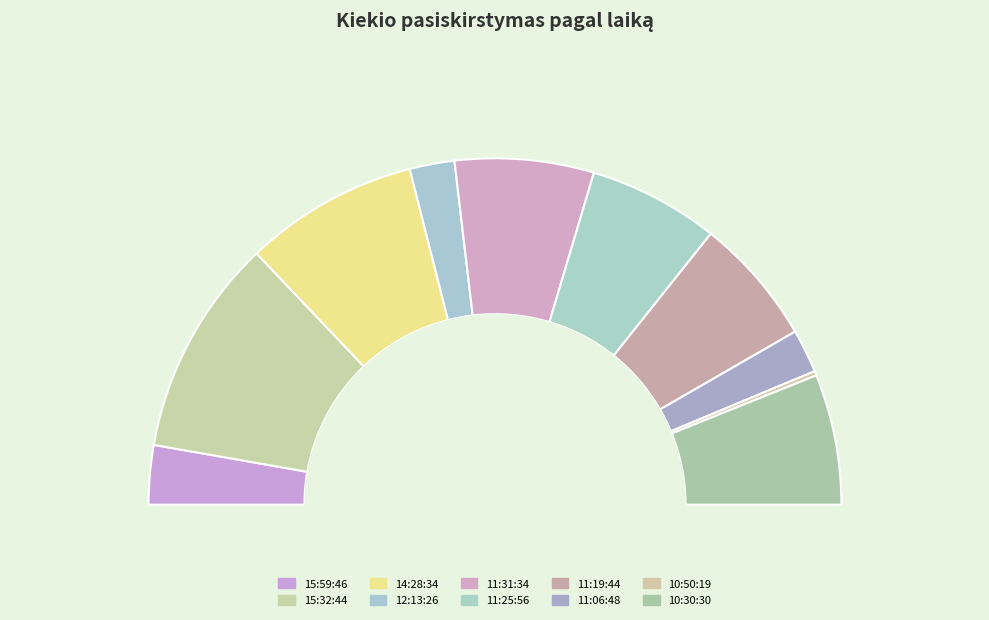

Is there any slice that represents more than half of the pie?

No